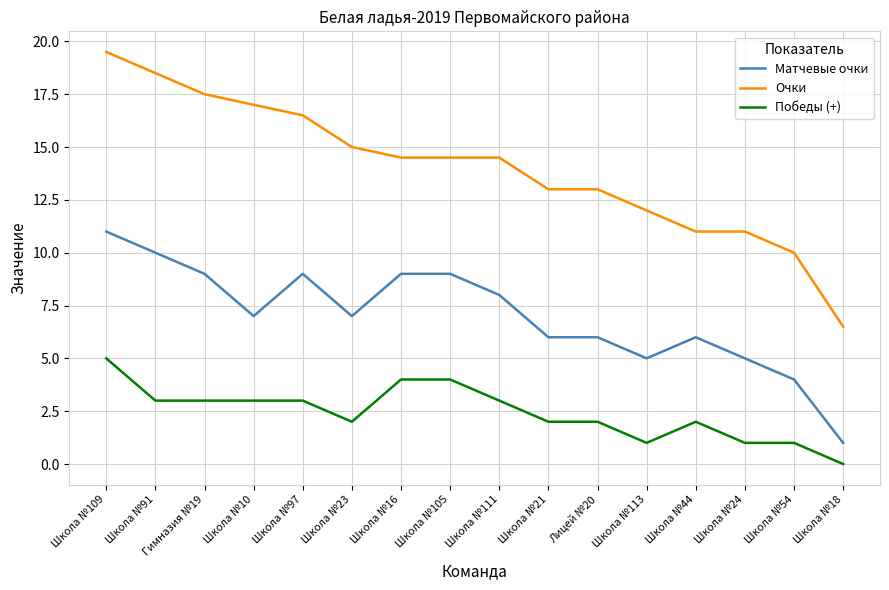

What is the difference between the maximum and minimum values in the Матчевые очки series?

10.0